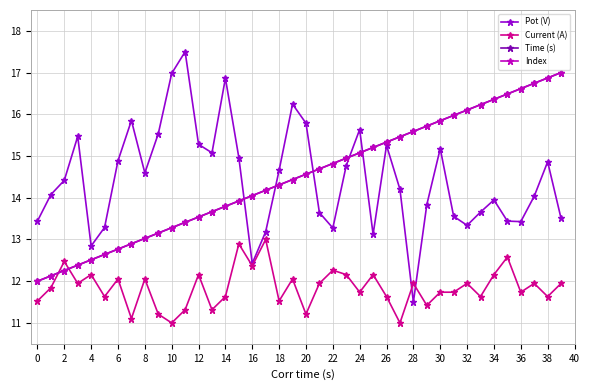

Which series has the largest range (max minus min)?

Pot (V)